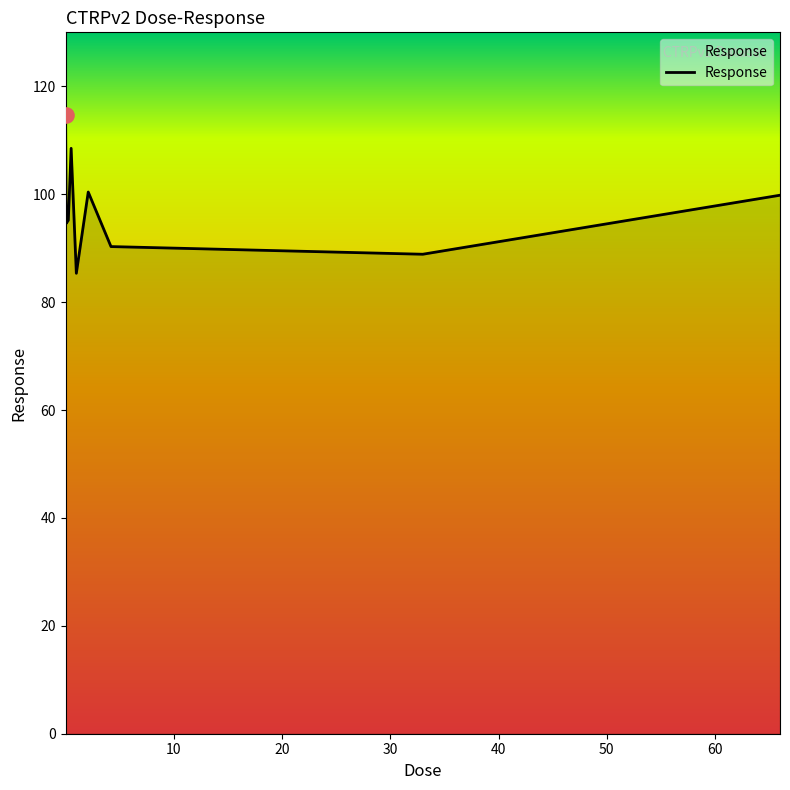

What is the minimum value shown in the chart?

85.3